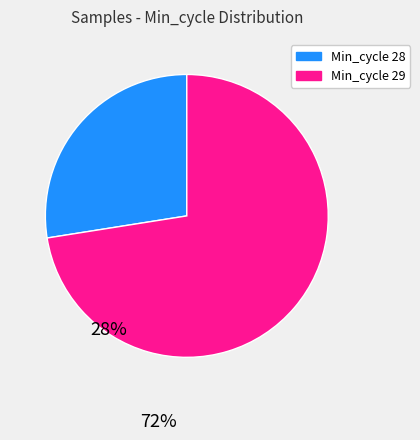

Which category has the smallest portion of the pie?

Min_cycle 28